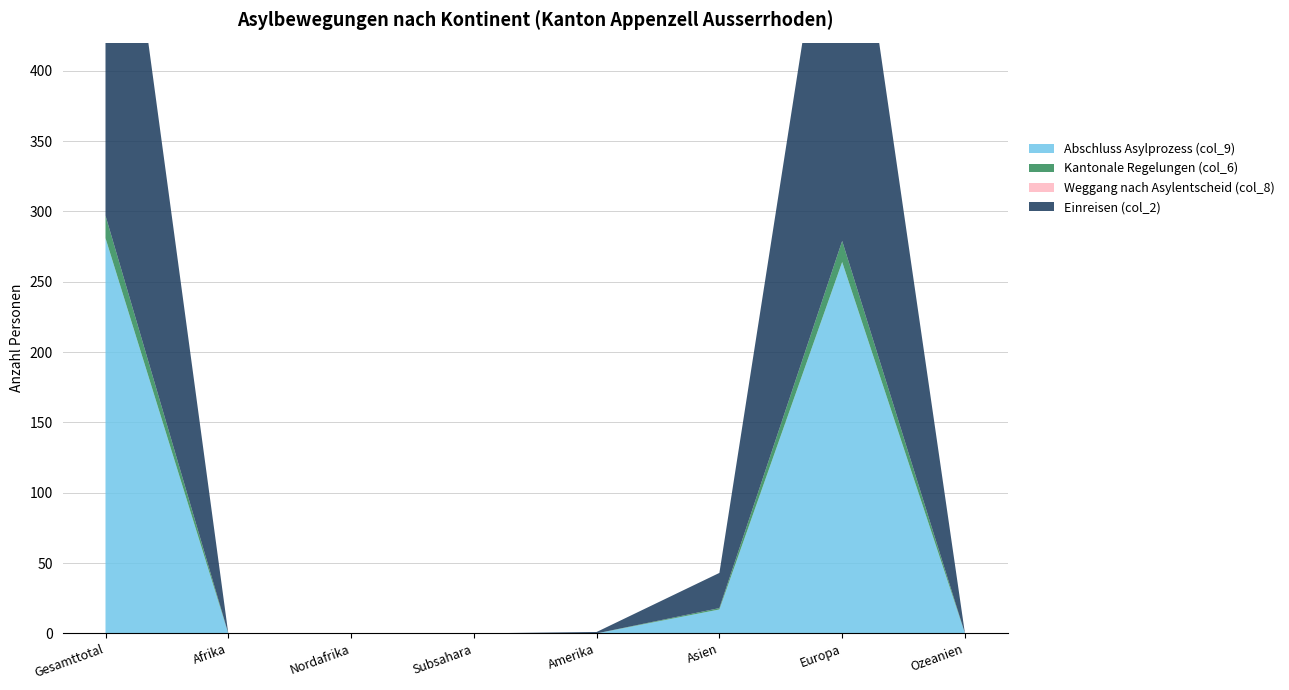

Reading right to left, what are all the values shown in this chart?

Abschluss Asylprozess (col_9): 0	264	17	0	0	0	0	281
Kantonale Regelungen (col_6): 0	15	1	0	0	0	0	16
Weggang nach Asylentscheid (col_8): 0	0	0	0	0	0	0	0
Einreisen (col_2): 0	322	25	1	0	0	0	348